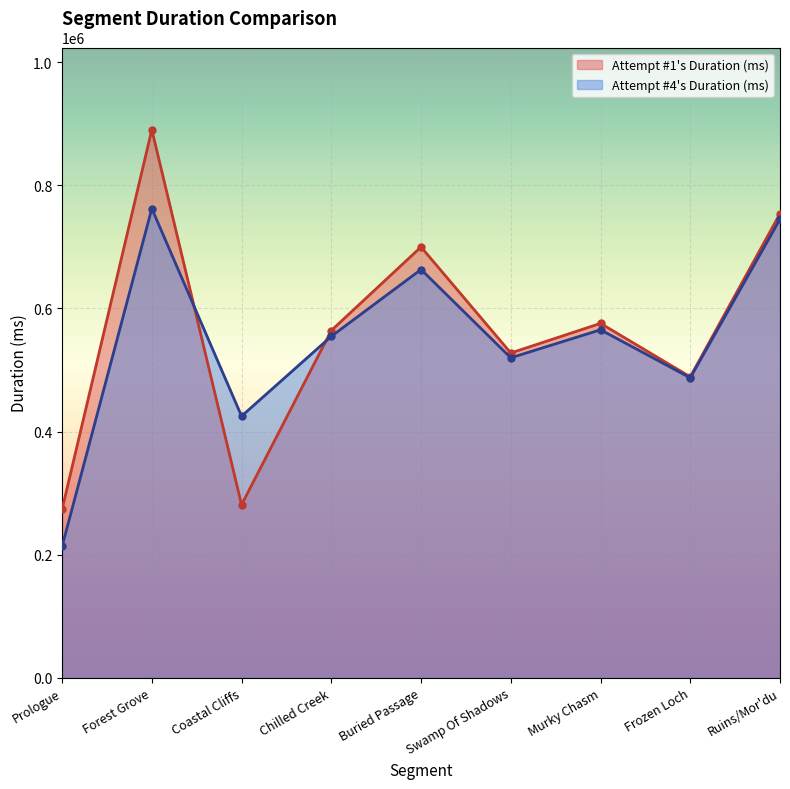

Which has a higher value, Ruins/Mor'du or Swamp Of Shadows?

Ruins/Mor'du